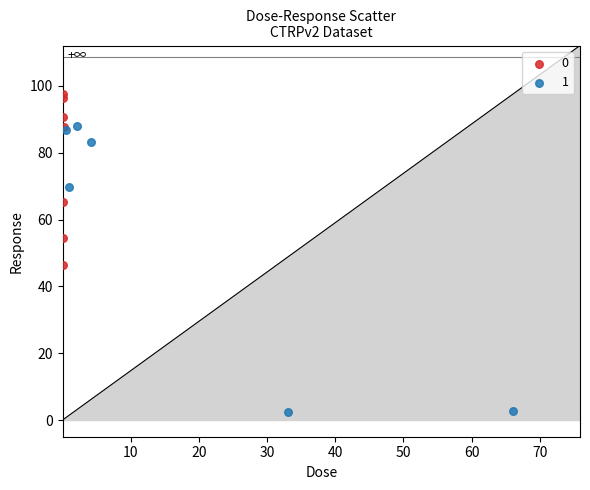

What are all the series names shown in the legend?

0, 1